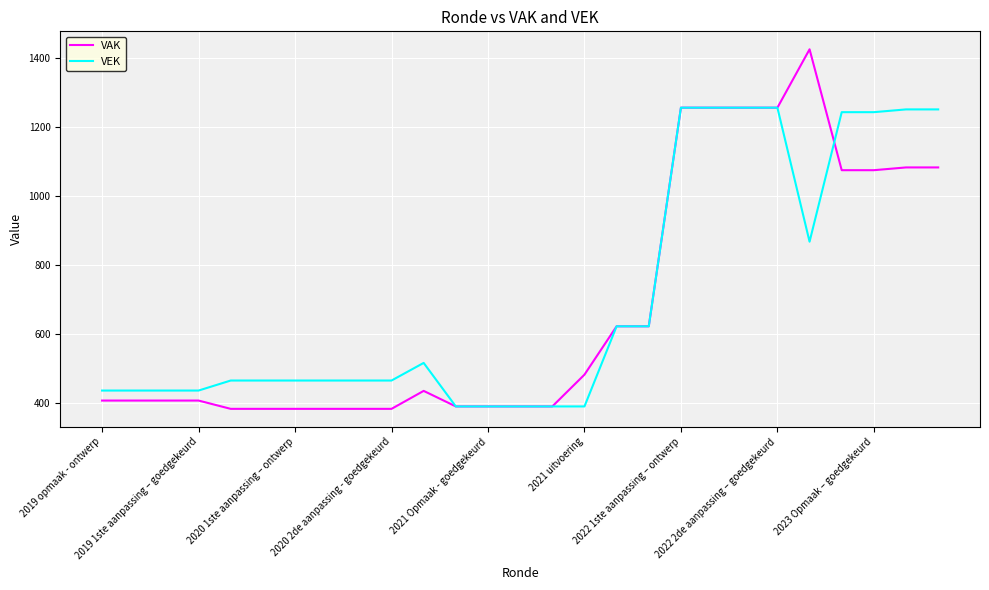

Which series has the largest range (max minus min)?

VAK